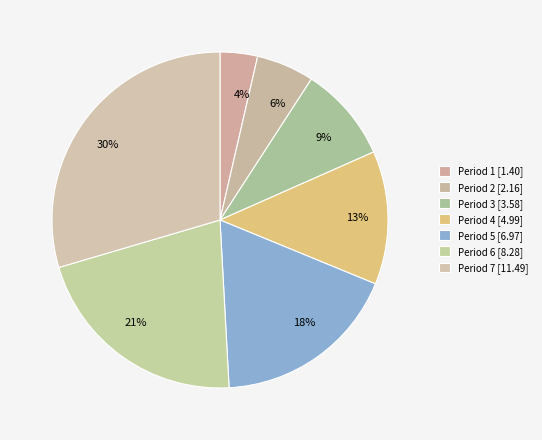

Does any single category account for the majority?

No